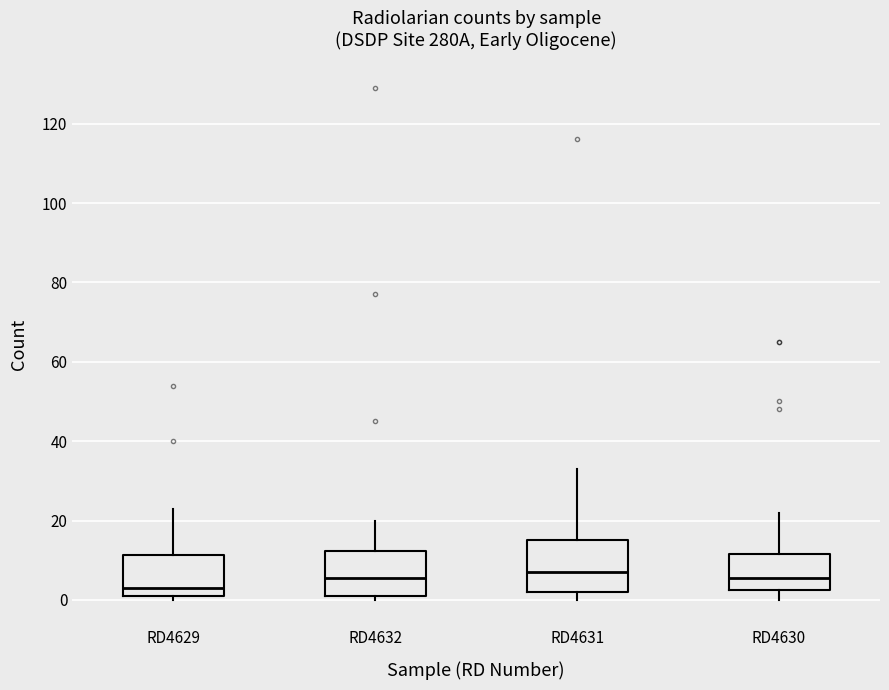

Reading left to right, read every box against the y-axis: the position of its median line, the range the box covers, and the ends of its whiskers. The values are not printed on the chart, so give them approximately, as read against the axis.

RD4629: median 4, box 2 to 12, whiskers 0 to 24
RD4632: median 6, box 2 to 12, whiskers 0 to 20
RD4631: median 8, box 2 to 16, whiskers 0 to 34
RD4630: median 6, box 2 to 12, whiskers 0 to 22